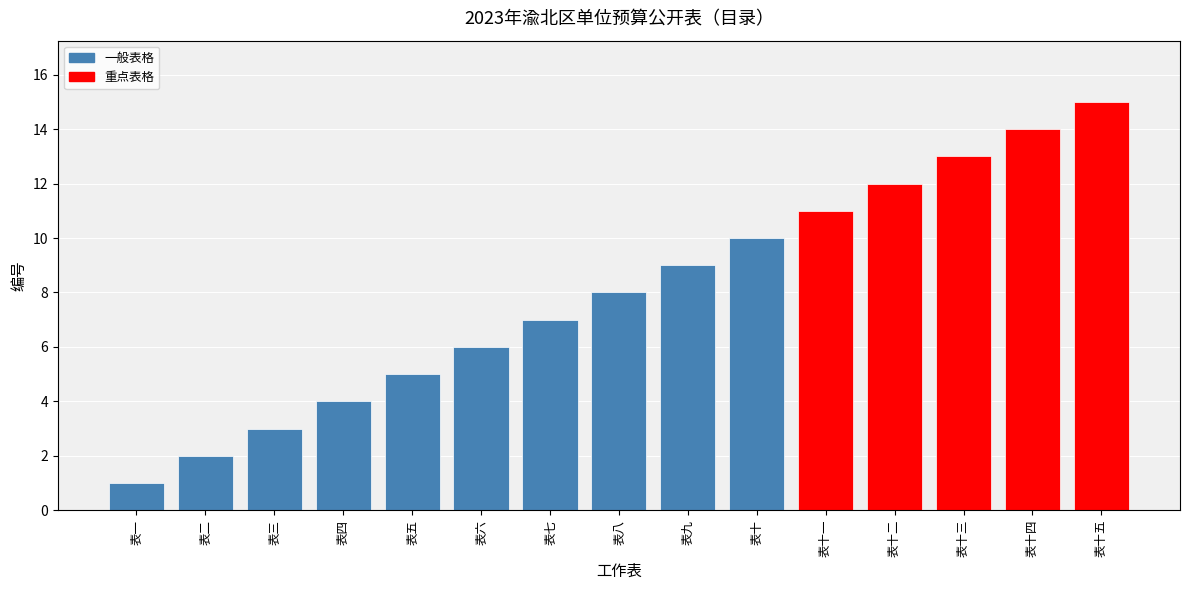

Is it true that the value at 表一 is 0?

False